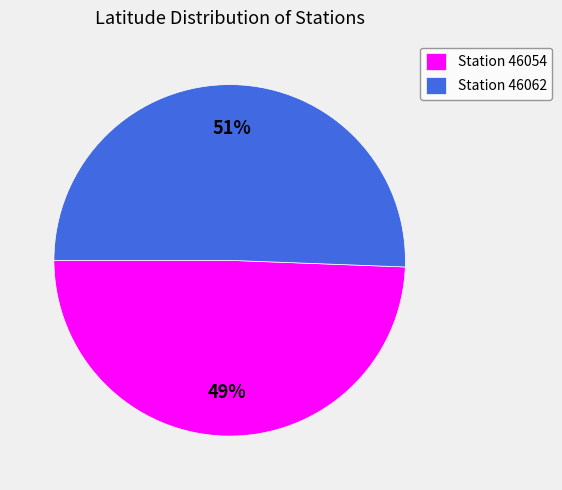

To the nearest percent, what is the average slice percentage?

50%